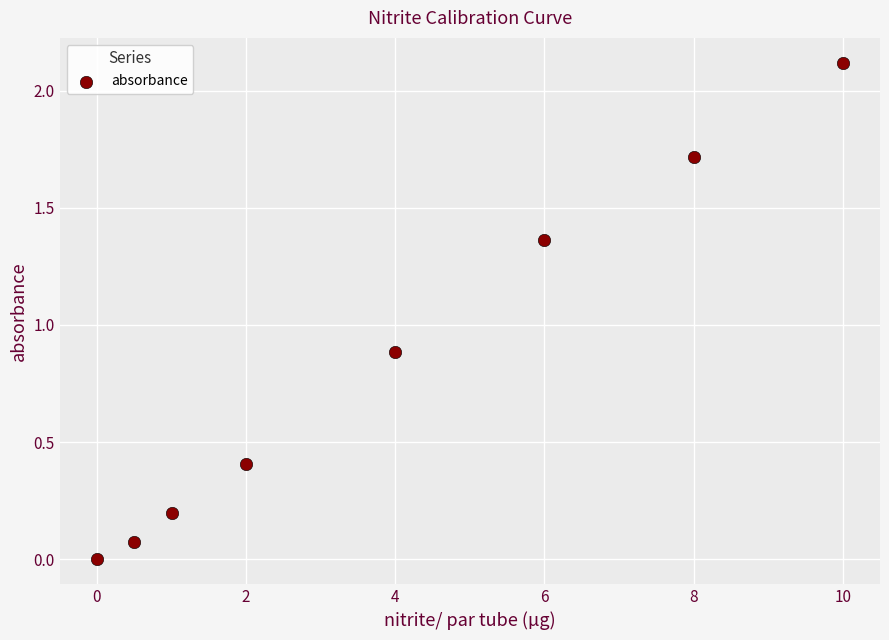

What Y value in the scatter plot is closest to 1?

0.9